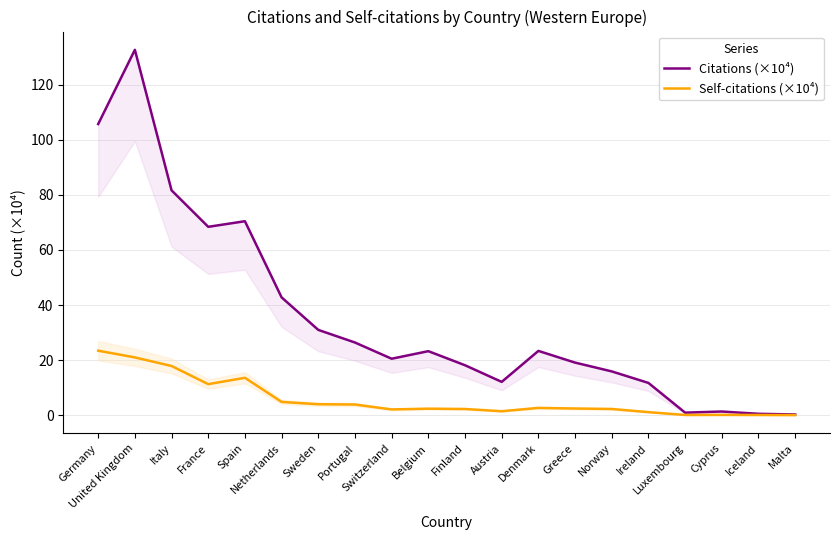

Reading left to right, transcribe all the data shown in this chart.

Citations (×10⁴): Germany=105.7	United Kingdom=132.7	Italy=81.7	France=68.4	Spain=70.4	Netherlands=42.8	Sweden=31.0	Portugal=26.4	Switzerland=20.5	Belgium=23.2	Finland=18.1	Austria=12.1	Denmark=23.3	Greece=19.1	Norway=15.9	Ireland=11.7	Luxembourg=0.9	Cyprus=1.3	Iceland=0.5	Malta=0.2
Self-citations (×10⁴): Germany=23.4	United Kingdom=21.0	Italy=17.9	France=11.3	Spain=13.6	Netherlands=4.8	Sweden=4.0	Portugal=3.9	Switzerland=2.1	Belgium=2.3	Finland=2.2	Austria=1.4	Denmark=2.6	Greece=2.4	Norway=2.2	Ireland=1.1	Luxembourg=0.1	Cyprus=0.1	Iceland=0.1	Malta=0.0